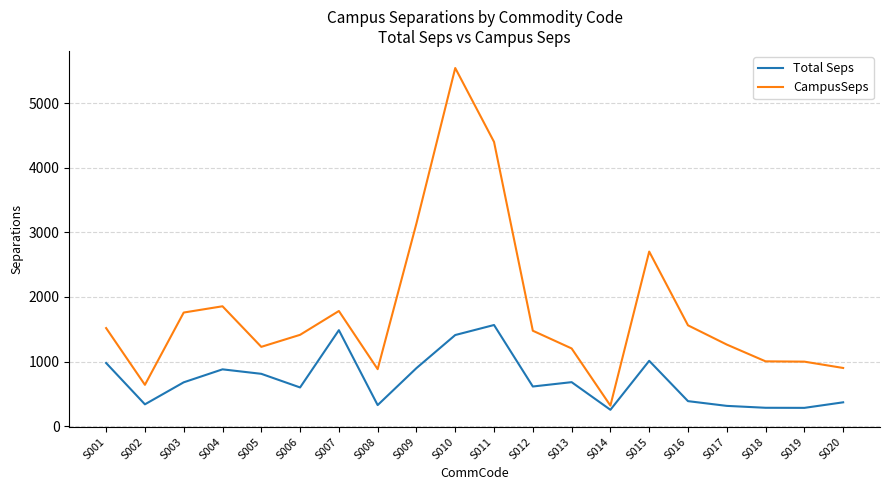

Is it true that CampusSeps equals 447.9 at S017?

False